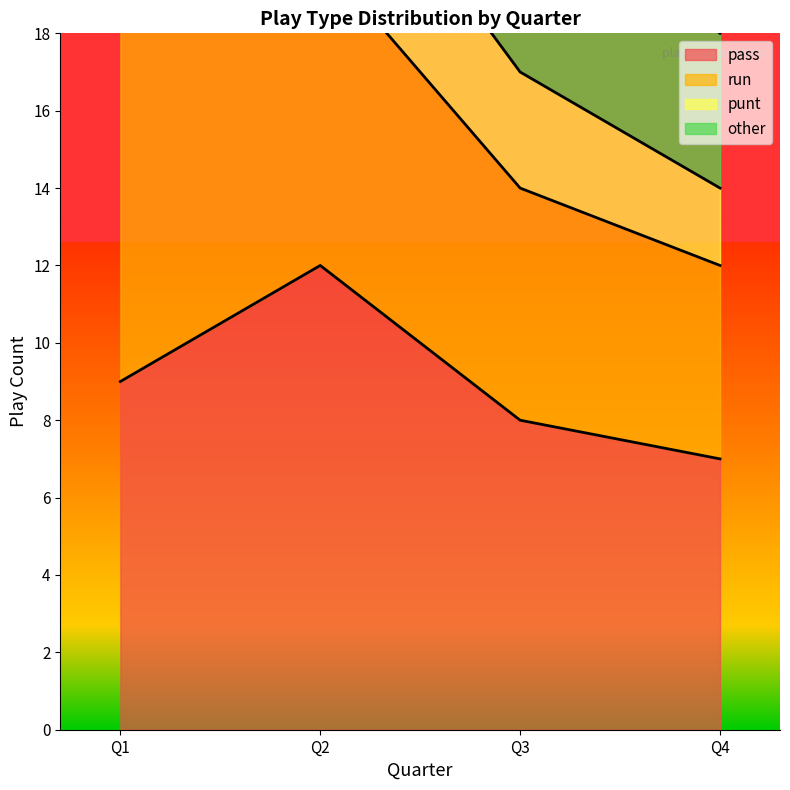

True or false: punt and pass cross at least once.

False